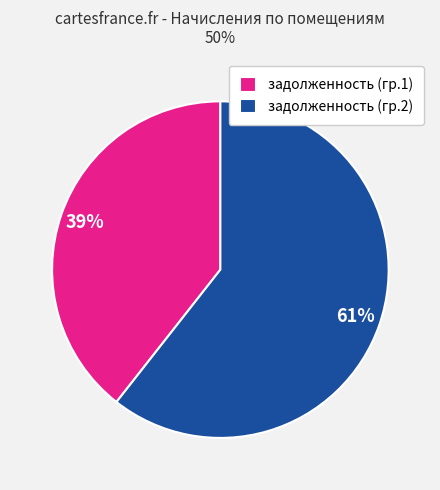

Is there a majority slice in this chart?

Yes